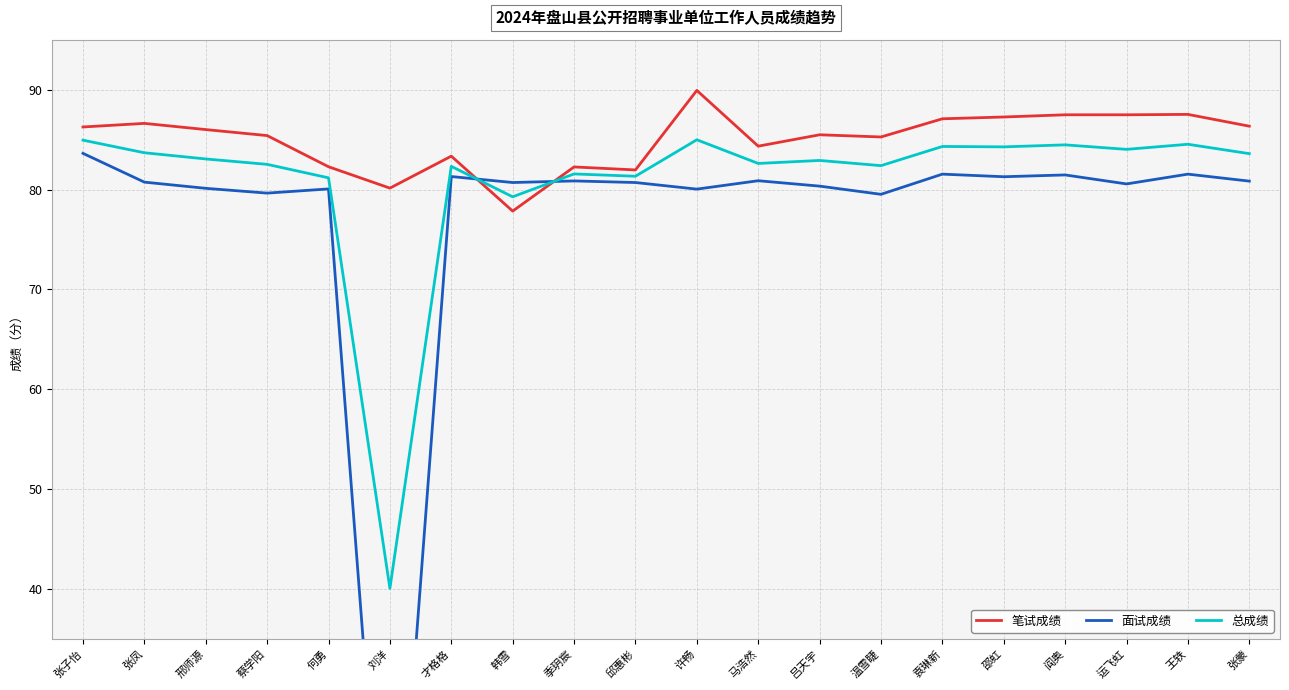

List the series in order of their peak value, highest first.

笔试成绩, 总成绩, 面试成绩